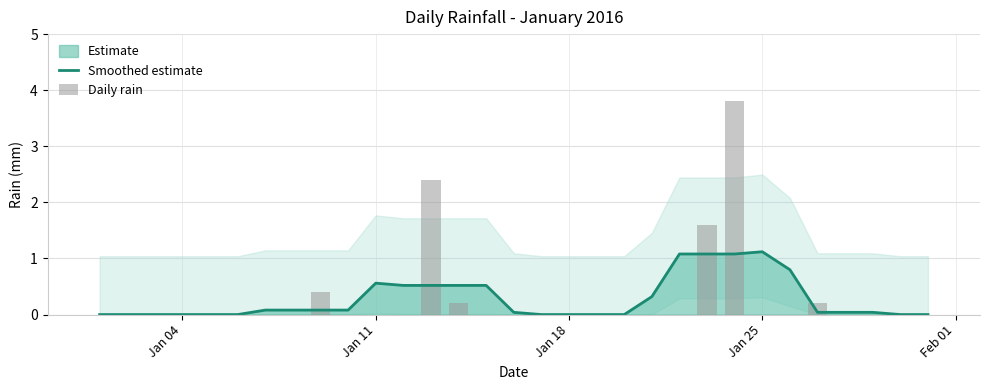

Which series has the largest total across all categories?

Smoothed estimate